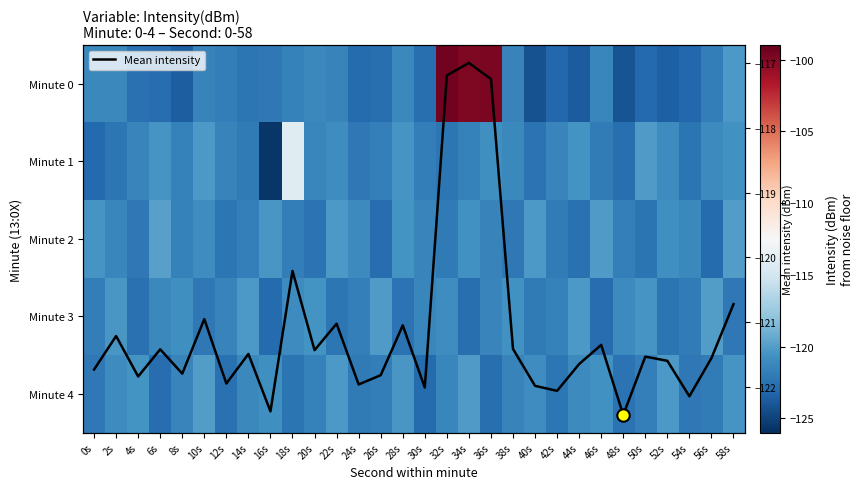

What is the difference between the maximum and minimum values in the Minute 0 series?

24.8